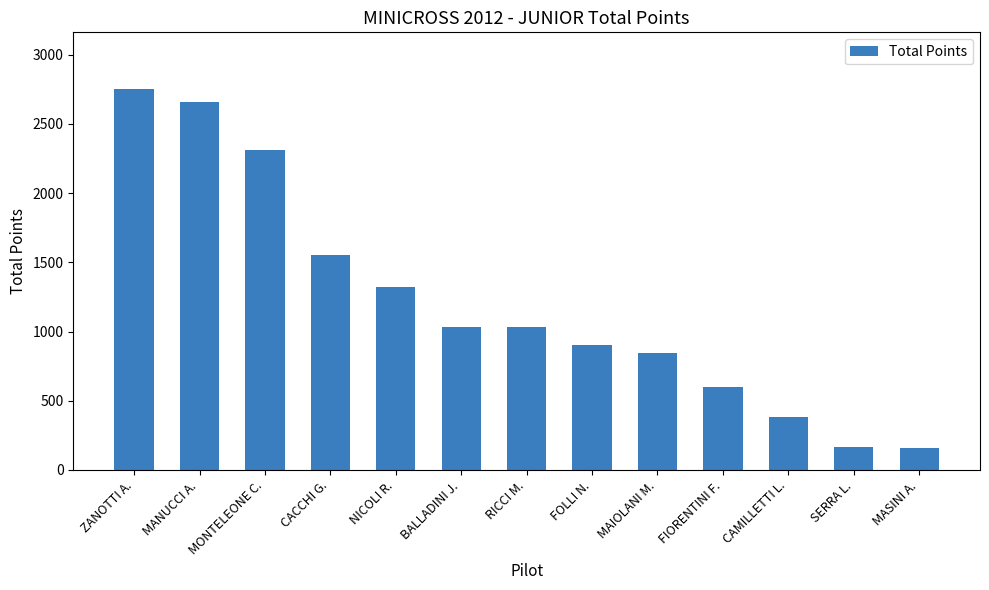

What is the label of the 4th bar from the right?

FIORENTINI F.